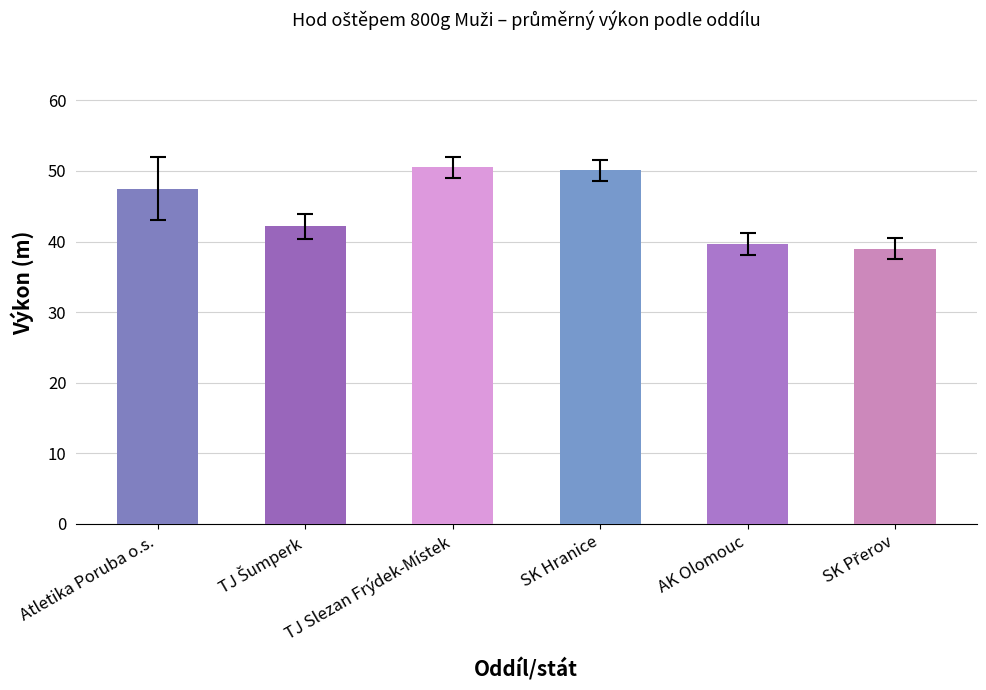

Reading left to right, transcribe all the data shown in this chart.

47.5	42.1	50.5	50.1	39.6	39.0